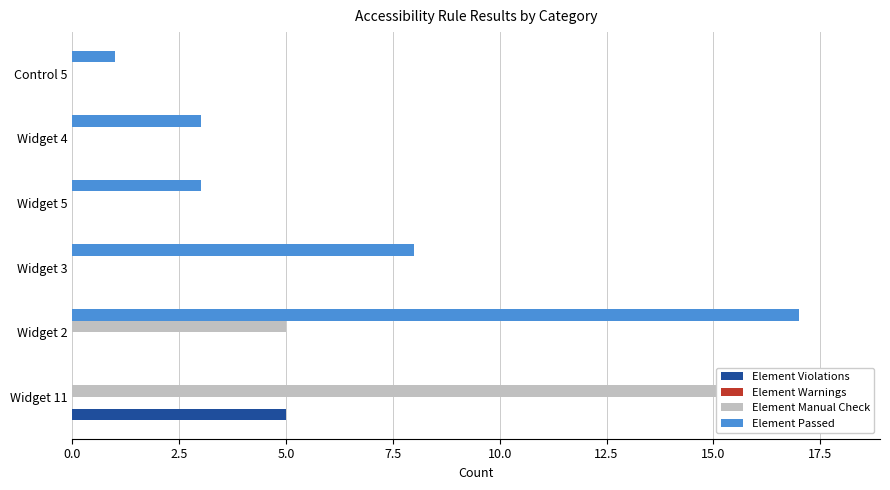

Which series changed the most between 5.0 and 10.0?

Element Passed